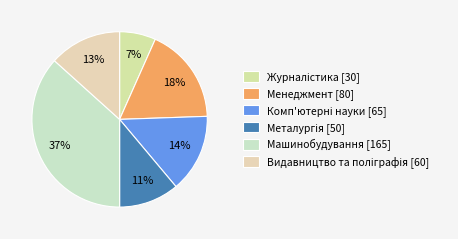

Is it true that Металургія is 24% of the pie?

False